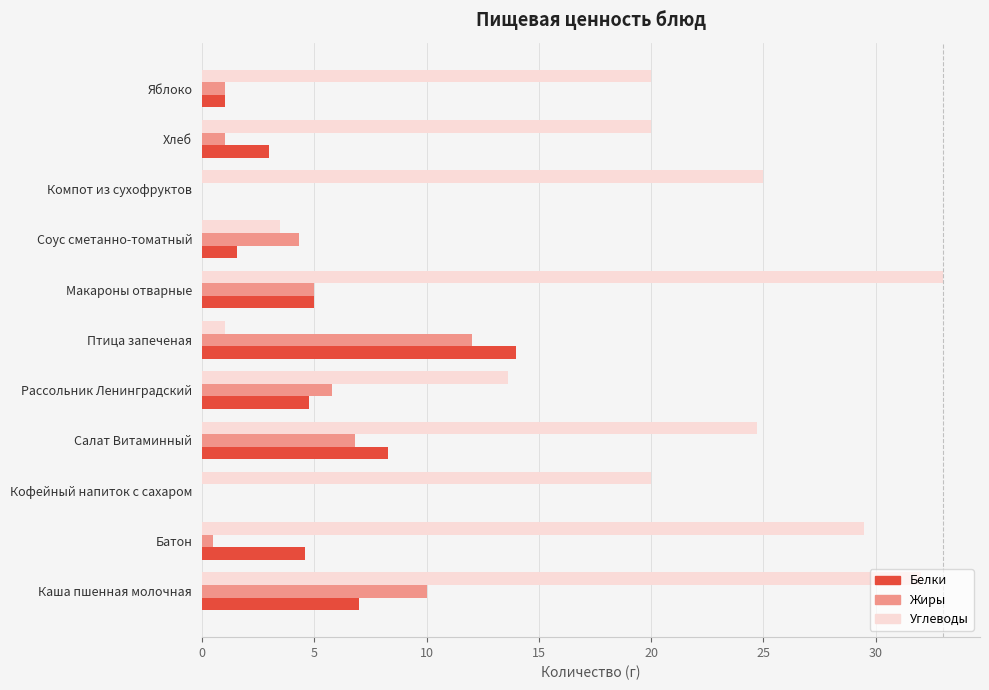

What is the approximate value of Белки at Яблоко?

1.0